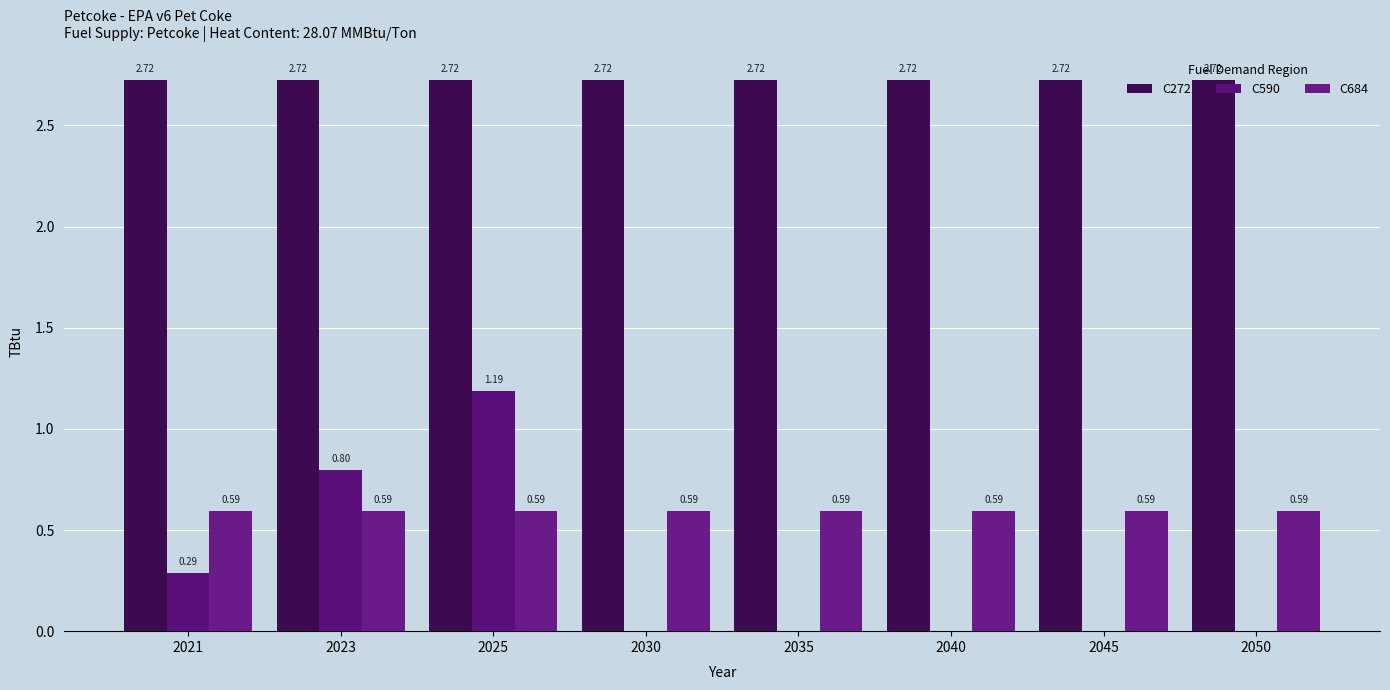

What is the spread (max minus min) of values at 2050?

2.7